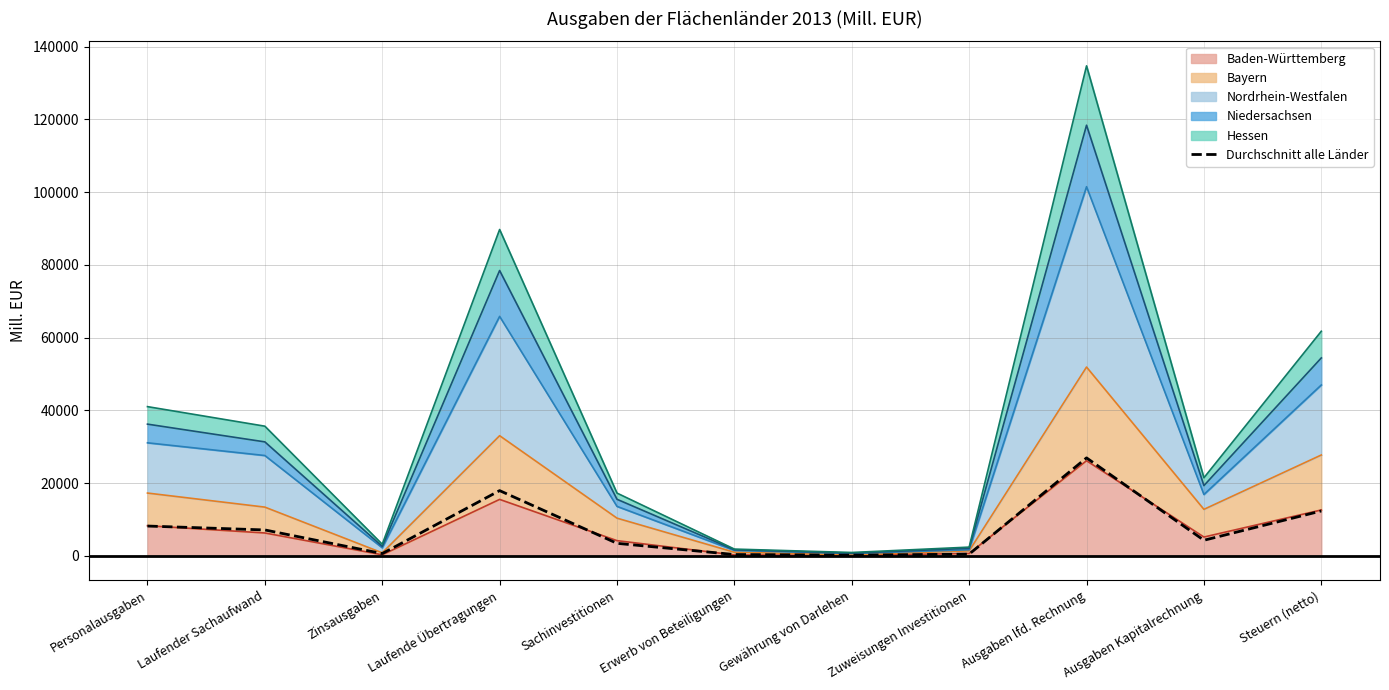

What is the label of the 4th point from the left?

Laufende Übertragungen